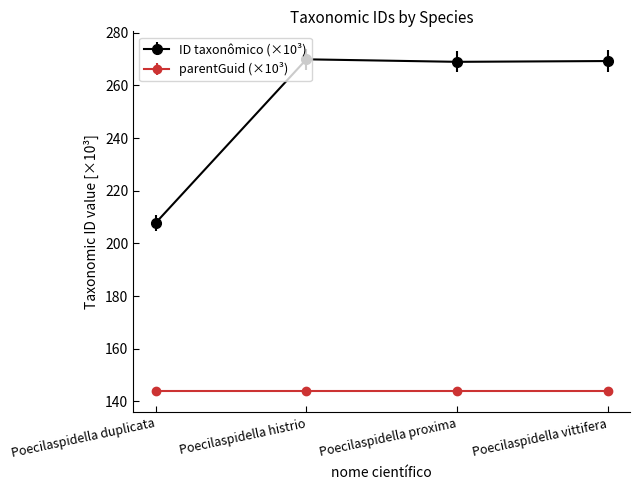

Rank the series at Poecilaspidella duplicata from lowest to highest value.

parentGuid (×10³), ID taxonômico (×10³)